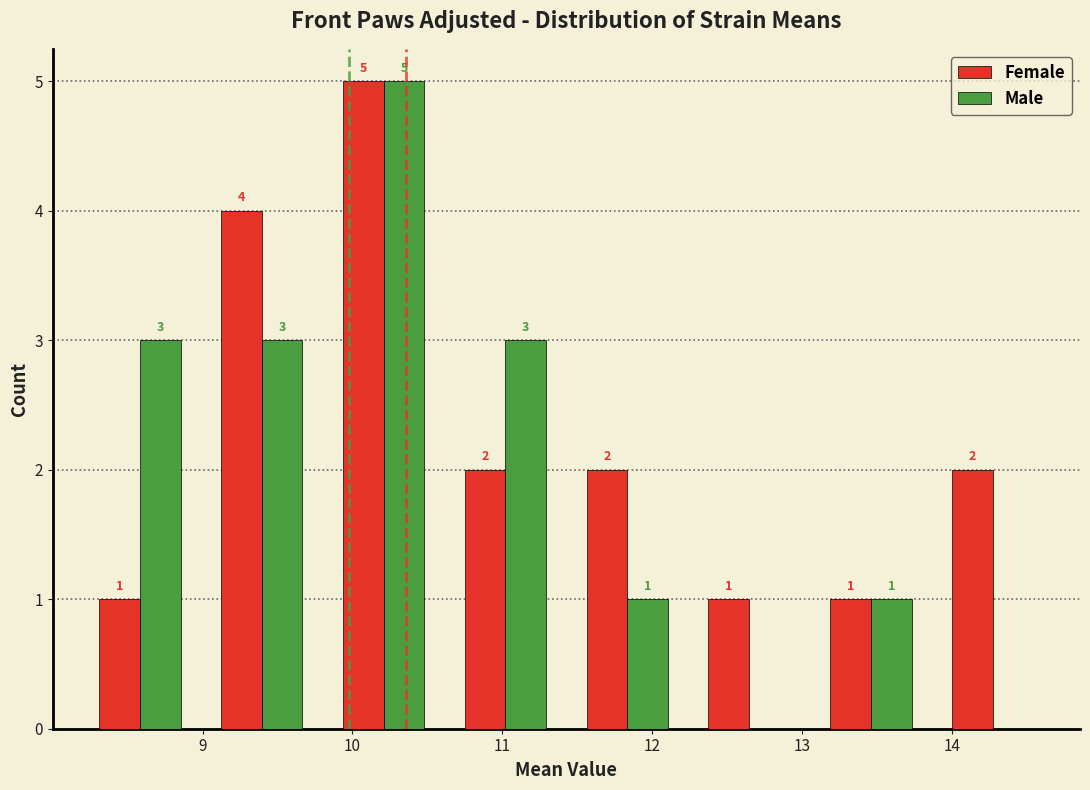

In the Female series, which range on the x-axis has the tallest bar?

9.8 to 10.6